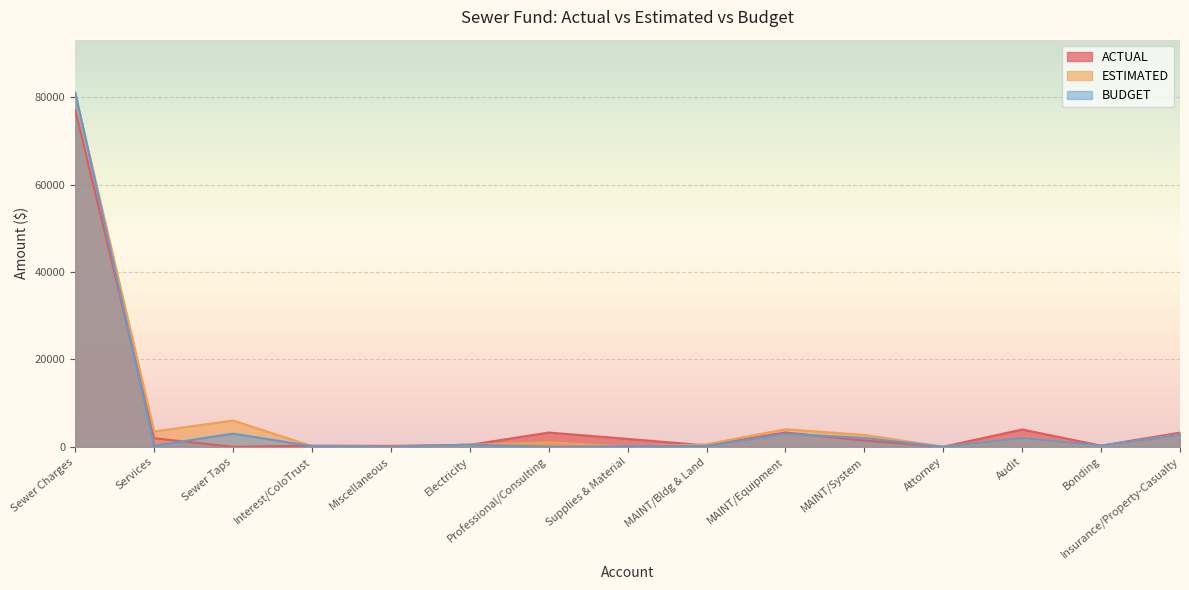

What is the value of the ESTIMATED point at the 6th from the left?

450